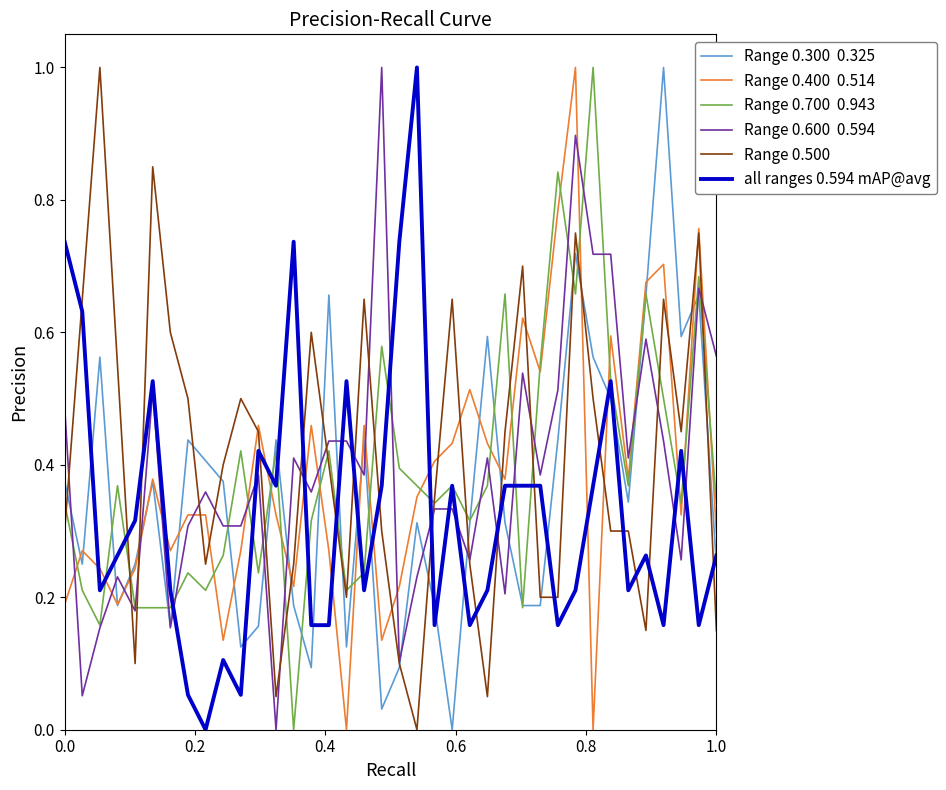

What is the greatest value displayed?

1.0